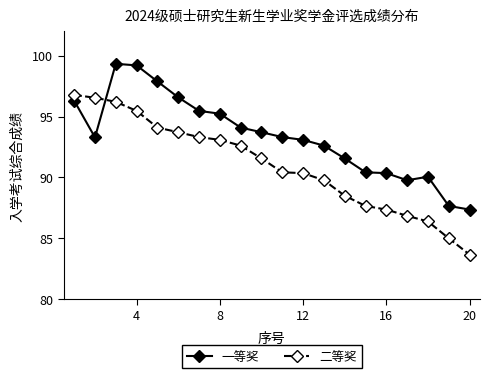

List the series in order of their overall mean, highest first.

一等奖, 二等奖